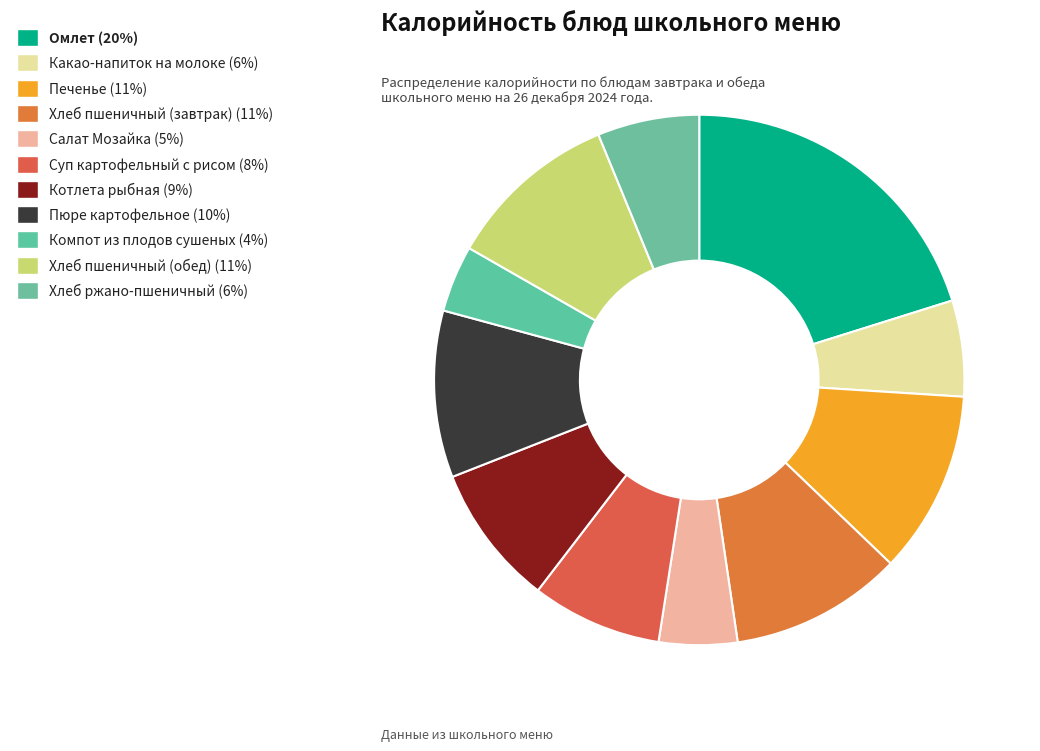

What percentage is NOT represented by Омлет?

79.8%